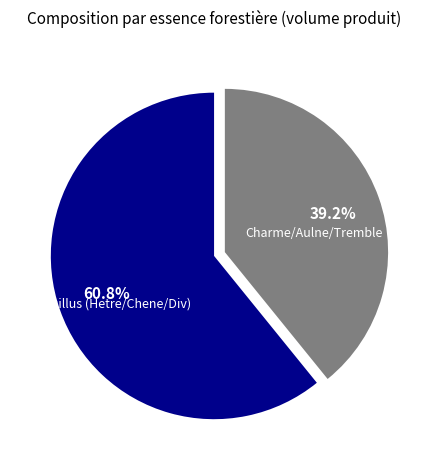

Count the number of slices in the pie.

2